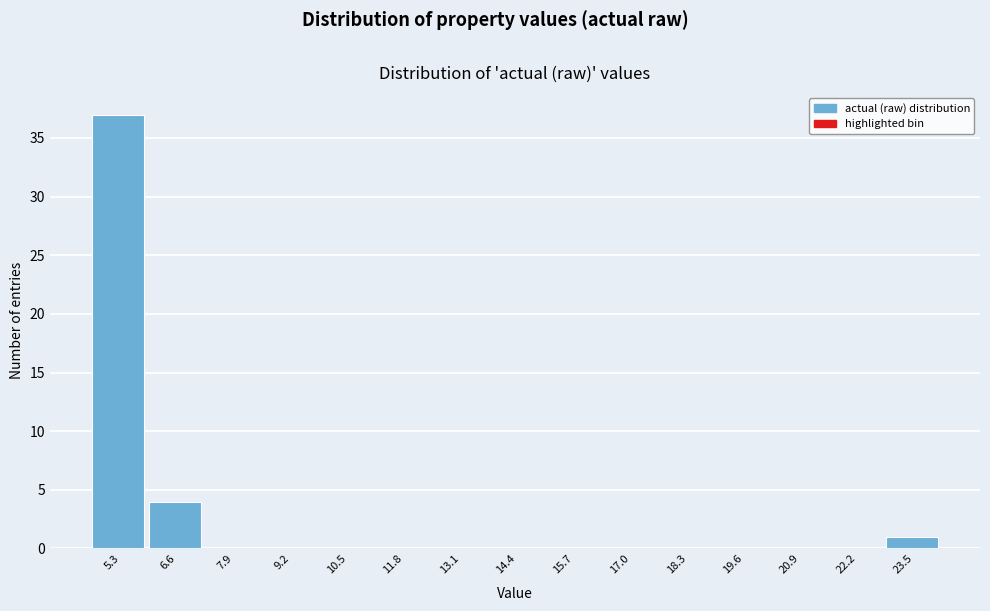

Reading left to right, transcribe all the data shown in this chart.

5.3=37	6.6=4	7.9=0	9.2=0	10.5=0	11.8=0	13.1=0	14.4=0	15.7=0	17.0=0	18.3=0	19.6=0	20.9=0	22.2=0	23.5=1